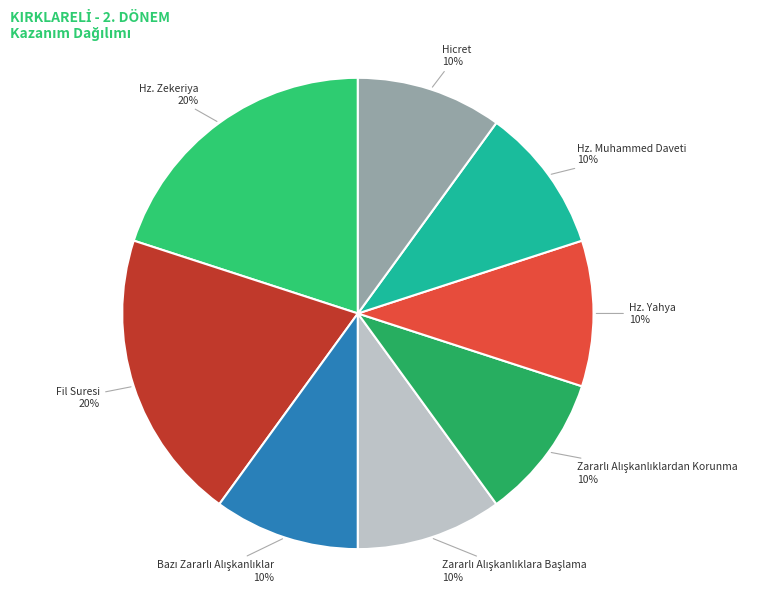

How many segments does this pie chart have?

8